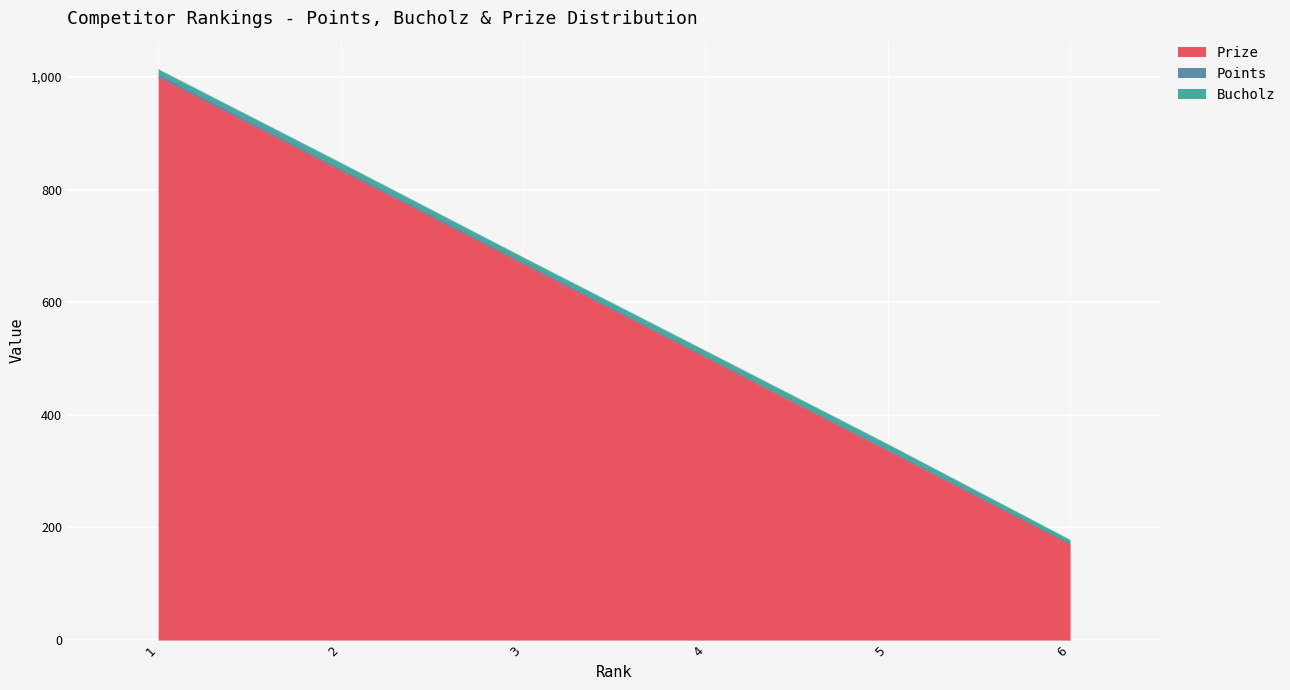

How many lines are shown in the chart?

3